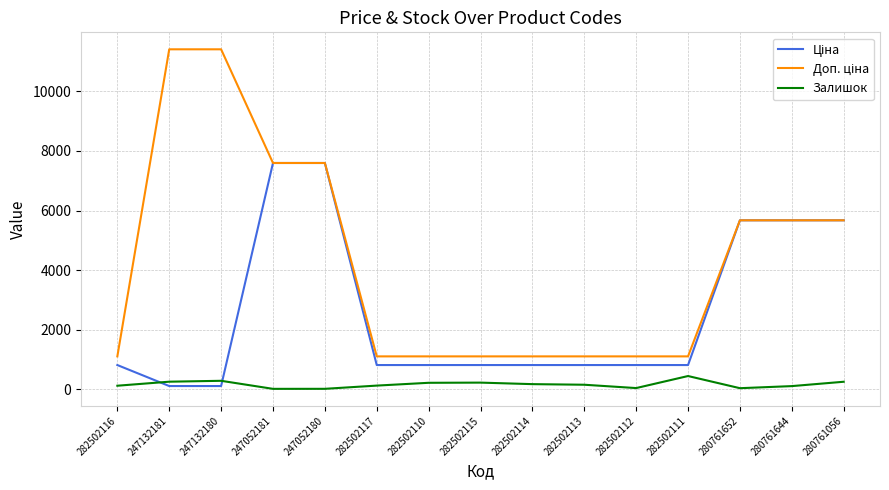

The Залишок series shows 20.0 at 247052181. True or false?

True